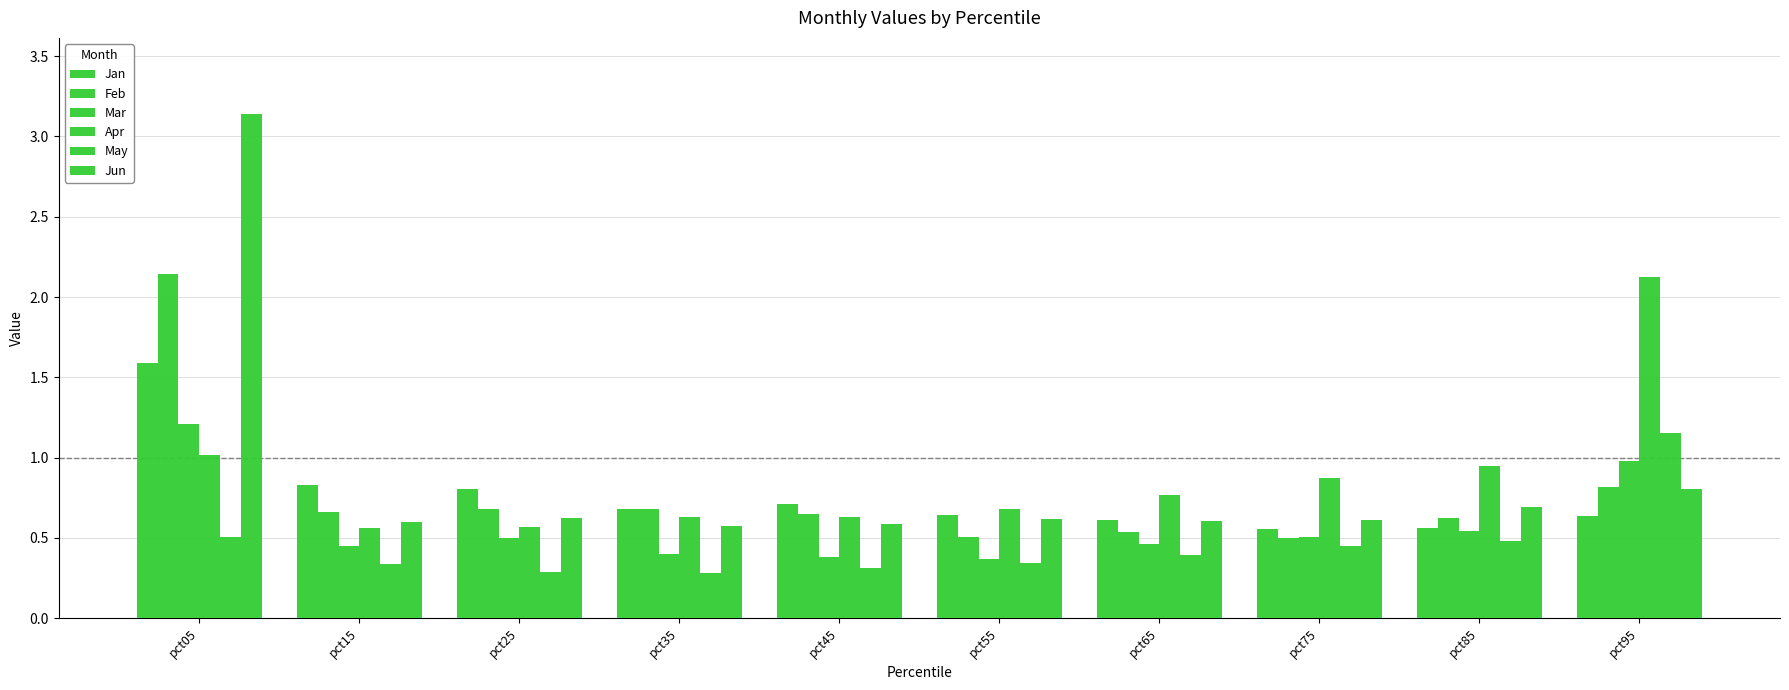

The Jan series shows 0.6 at pct65. True or false?

True